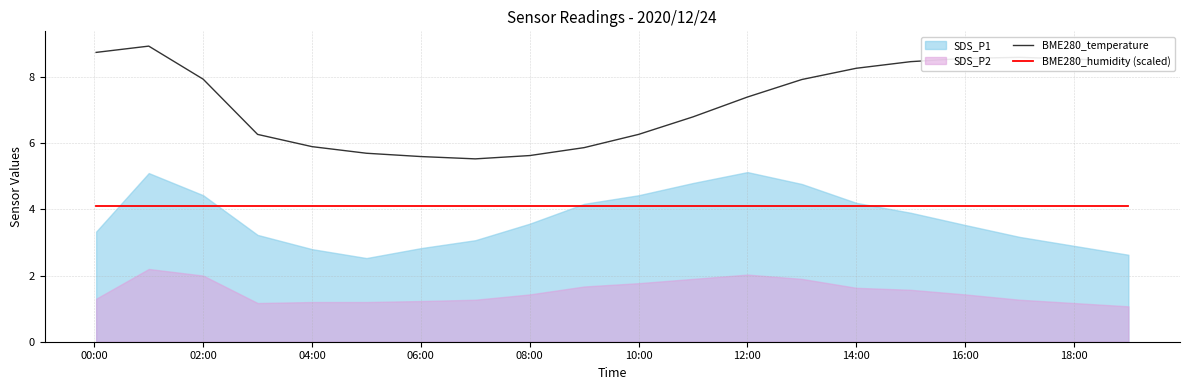

Is it true that BME280_humidity (scaled) equals 4.1 at 04:00?

True